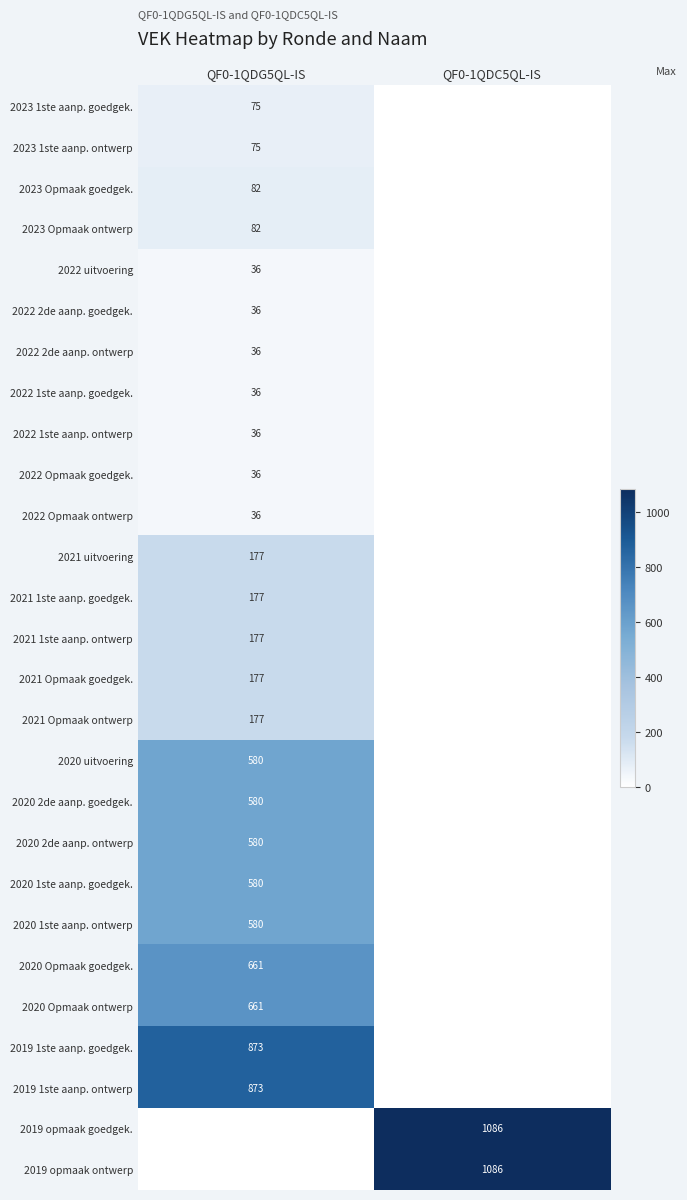

The value of 2020 2de aanp. goedgek. at QF0-1QDG5QL-IS is 297. True or false?

False